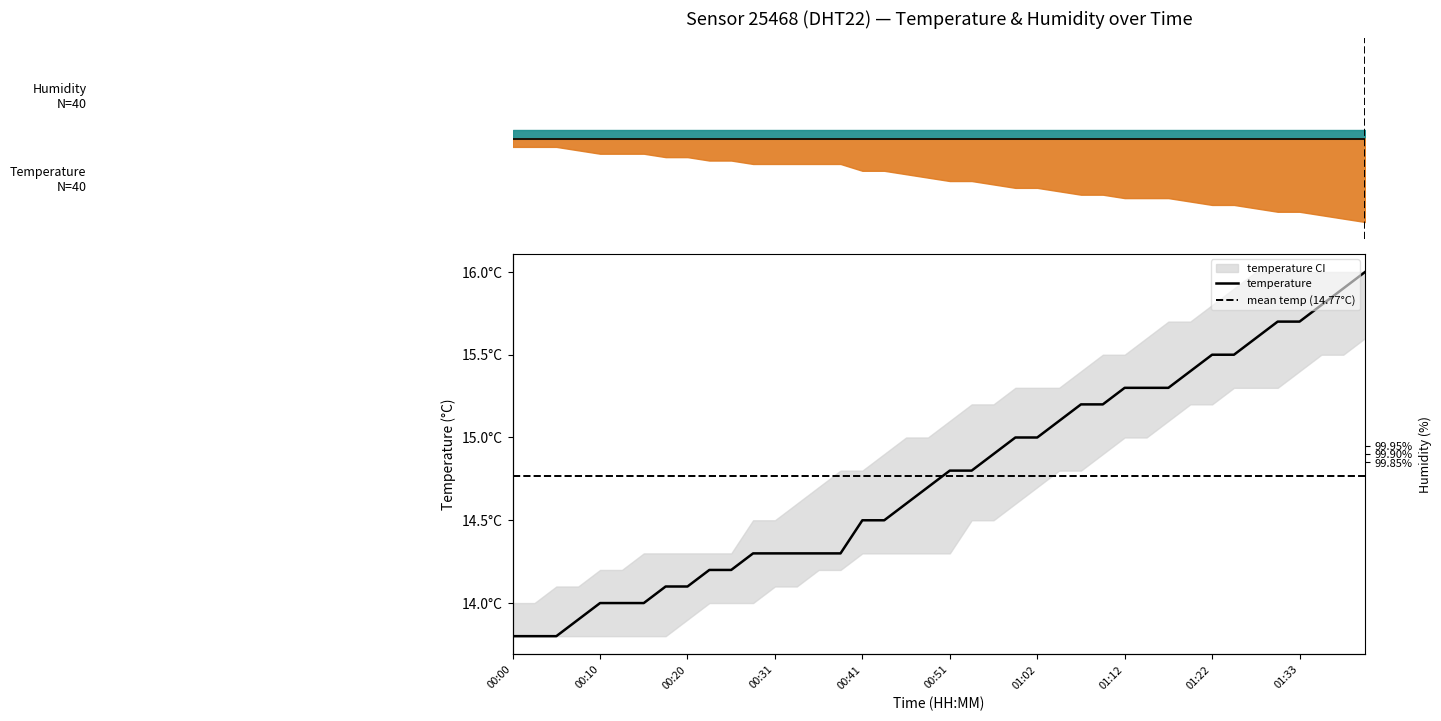

Count the number of values greater than 14.

33